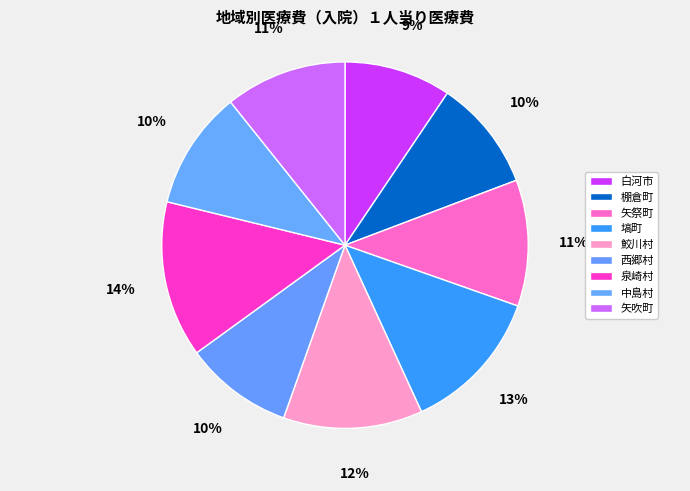

How many segments does this pie chart have?

9